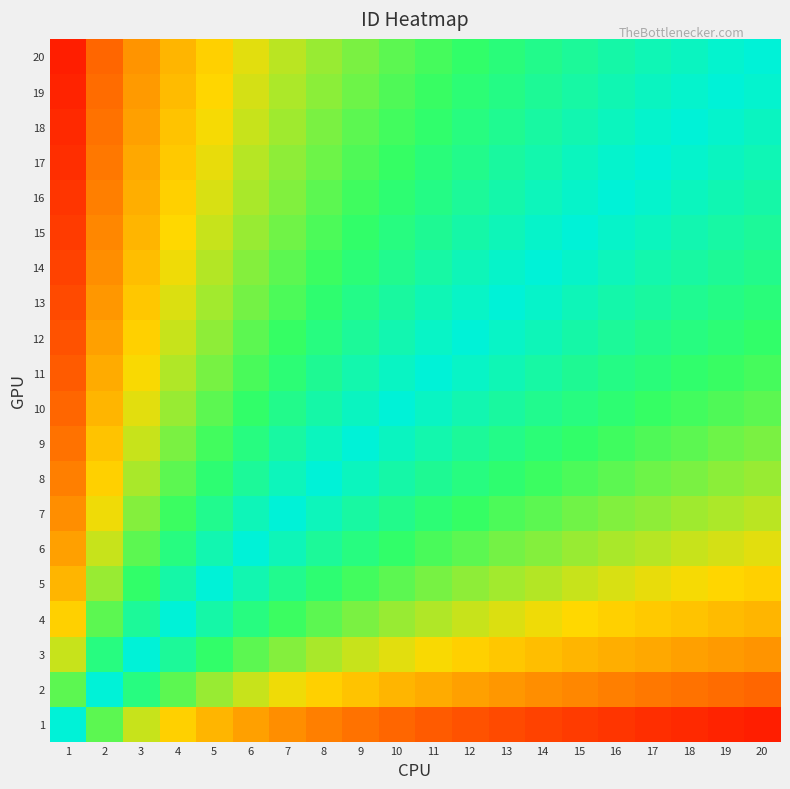

Rank the series by their maximum value, from lowest to highest.

1, 2, 3, 4, 5, 6, 7, 8, 9, 10, 11, 12, 13, 14, 15, 16, 17, 18, 19, 20